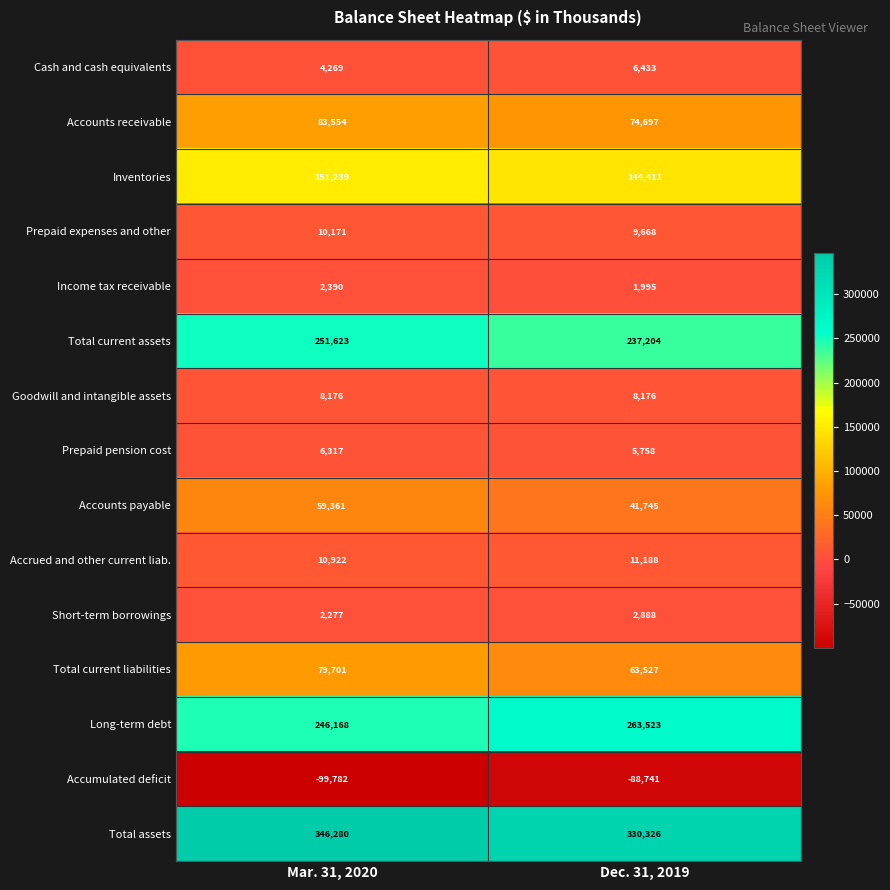

Which series has the widest spread of values?

Accounts payable